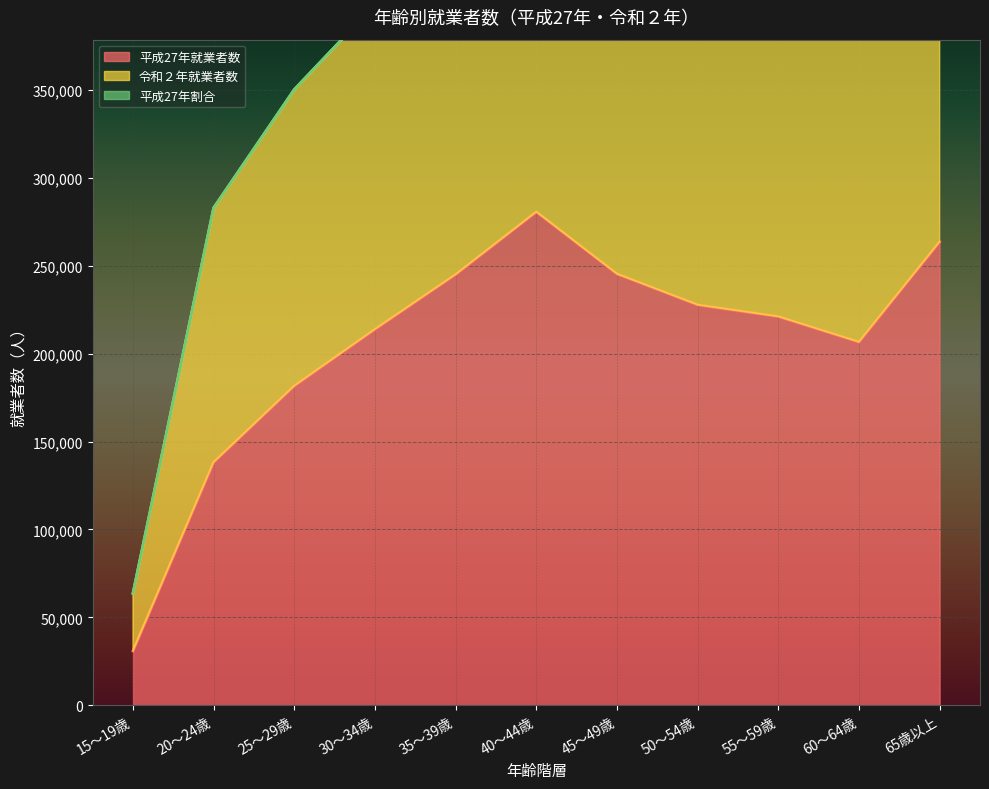

What is the maximum value for 令和２年就業者数?

592815